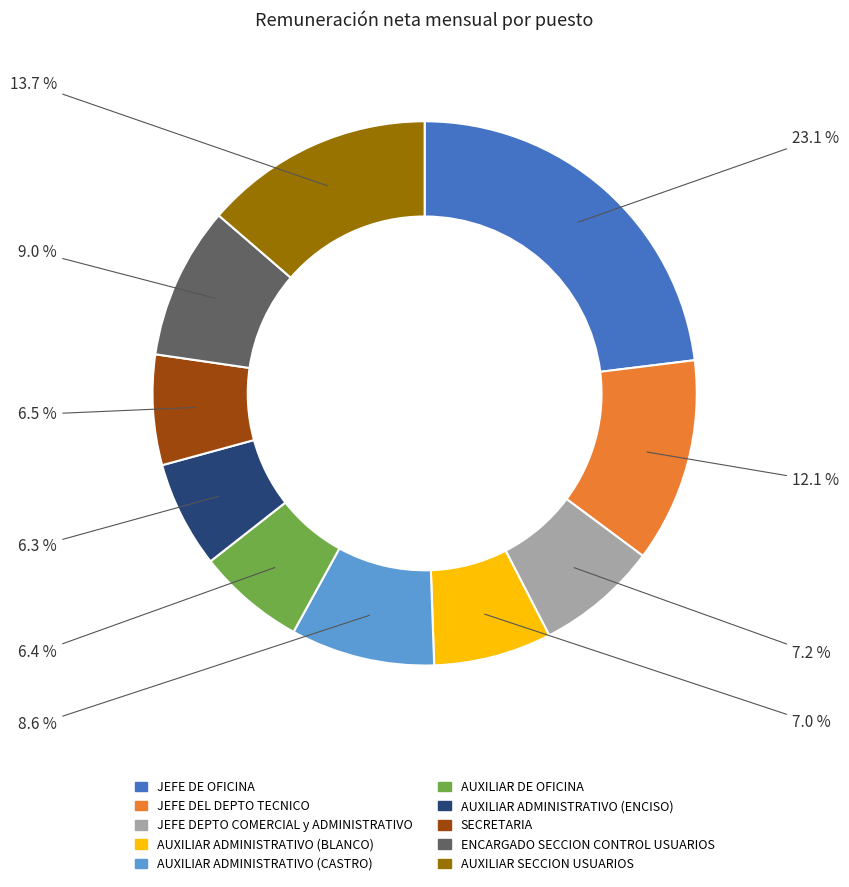

What percentage is the JEFE DEPTO COMERCIAL y ADMINISTRATIVO slice, to the nearest percent?

7%